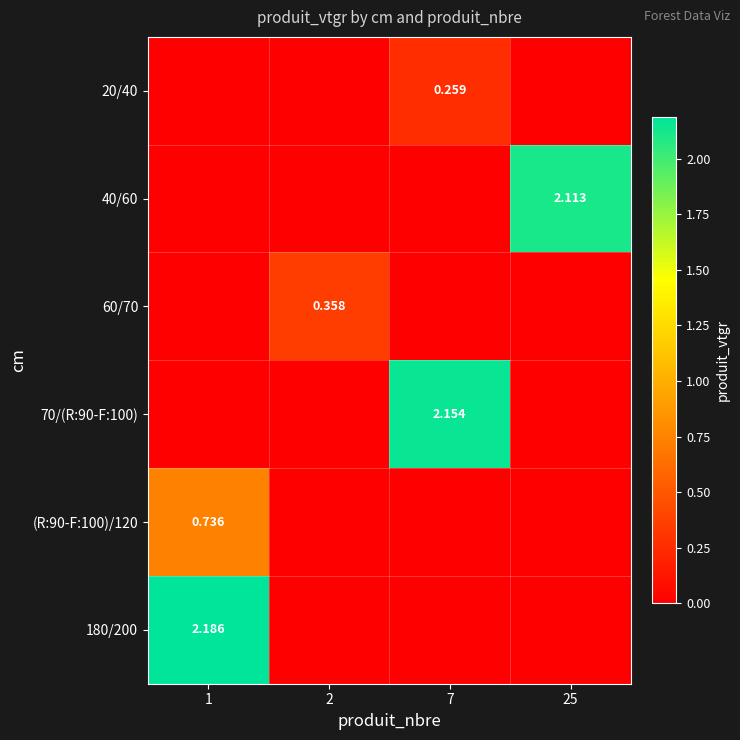

What is the total value across all series at 1?

2.9